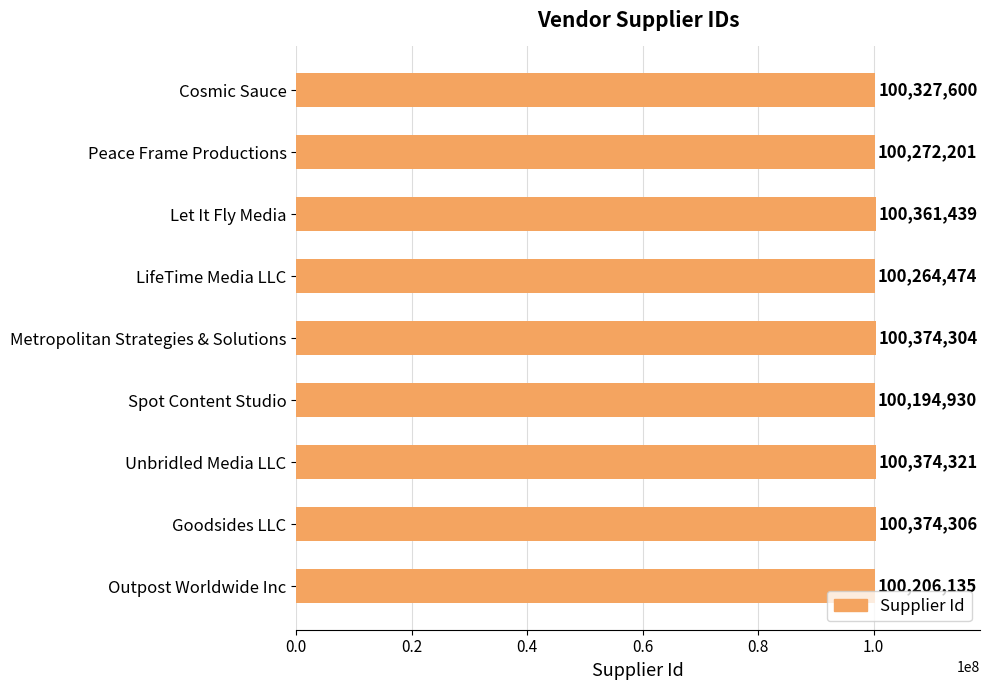

What is the approximate value at Unbridled Media LLC?

100374321